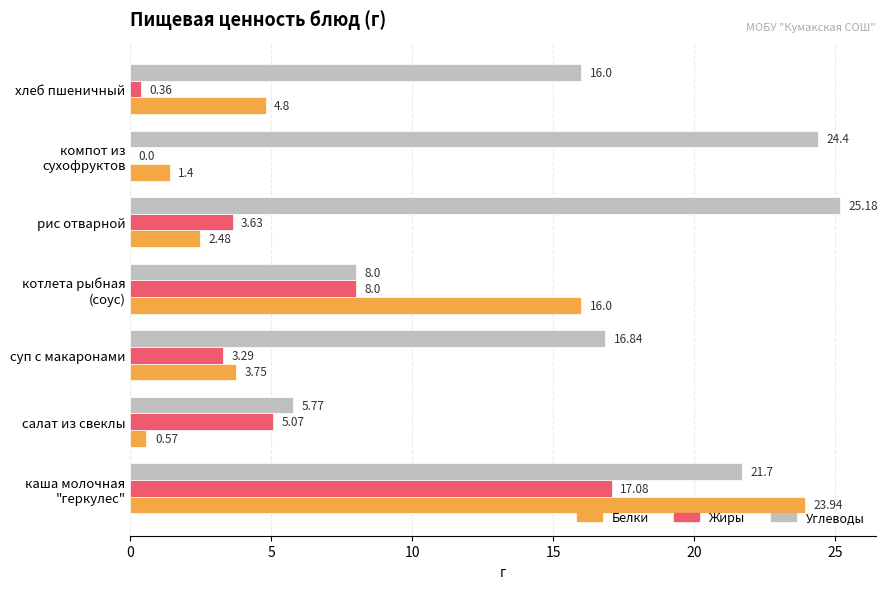

Which category has the highest value across all series?

рис отварной